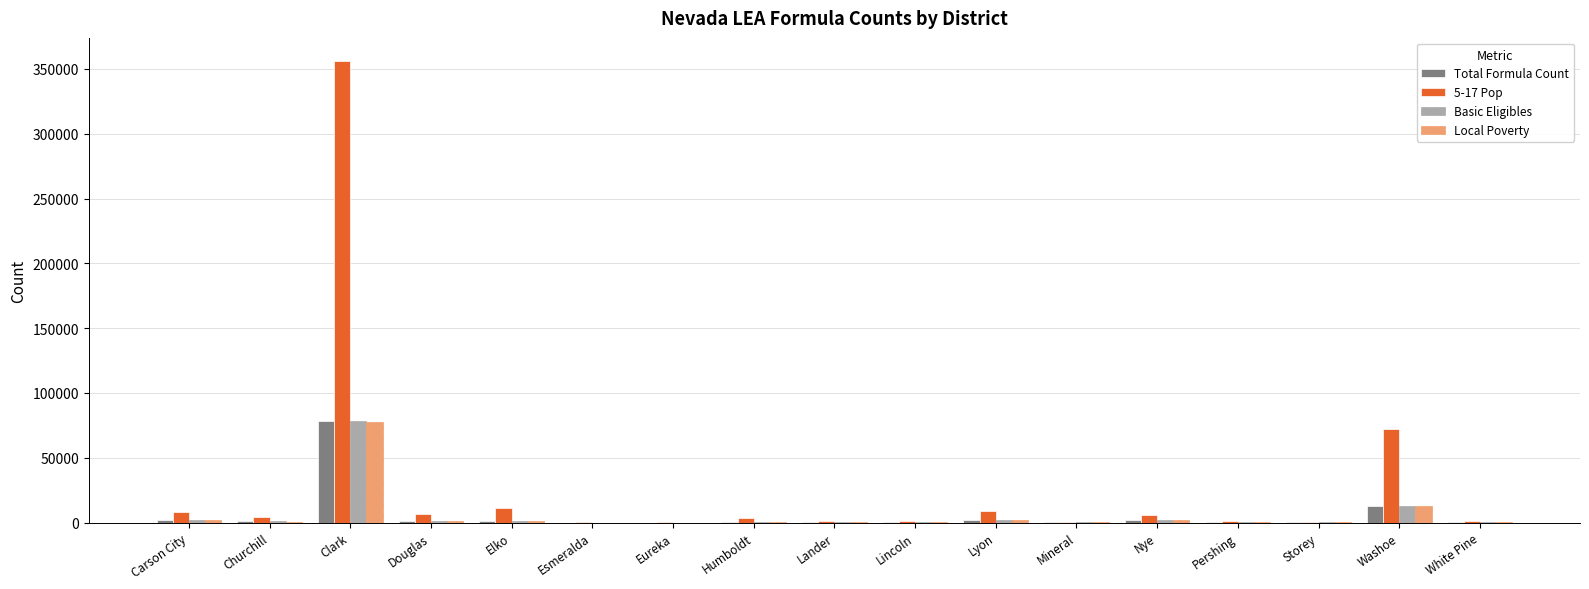

Is the value of Basic Eligibles at Esmeralda greater than the value of 5-17 Pop at Carson City?

No